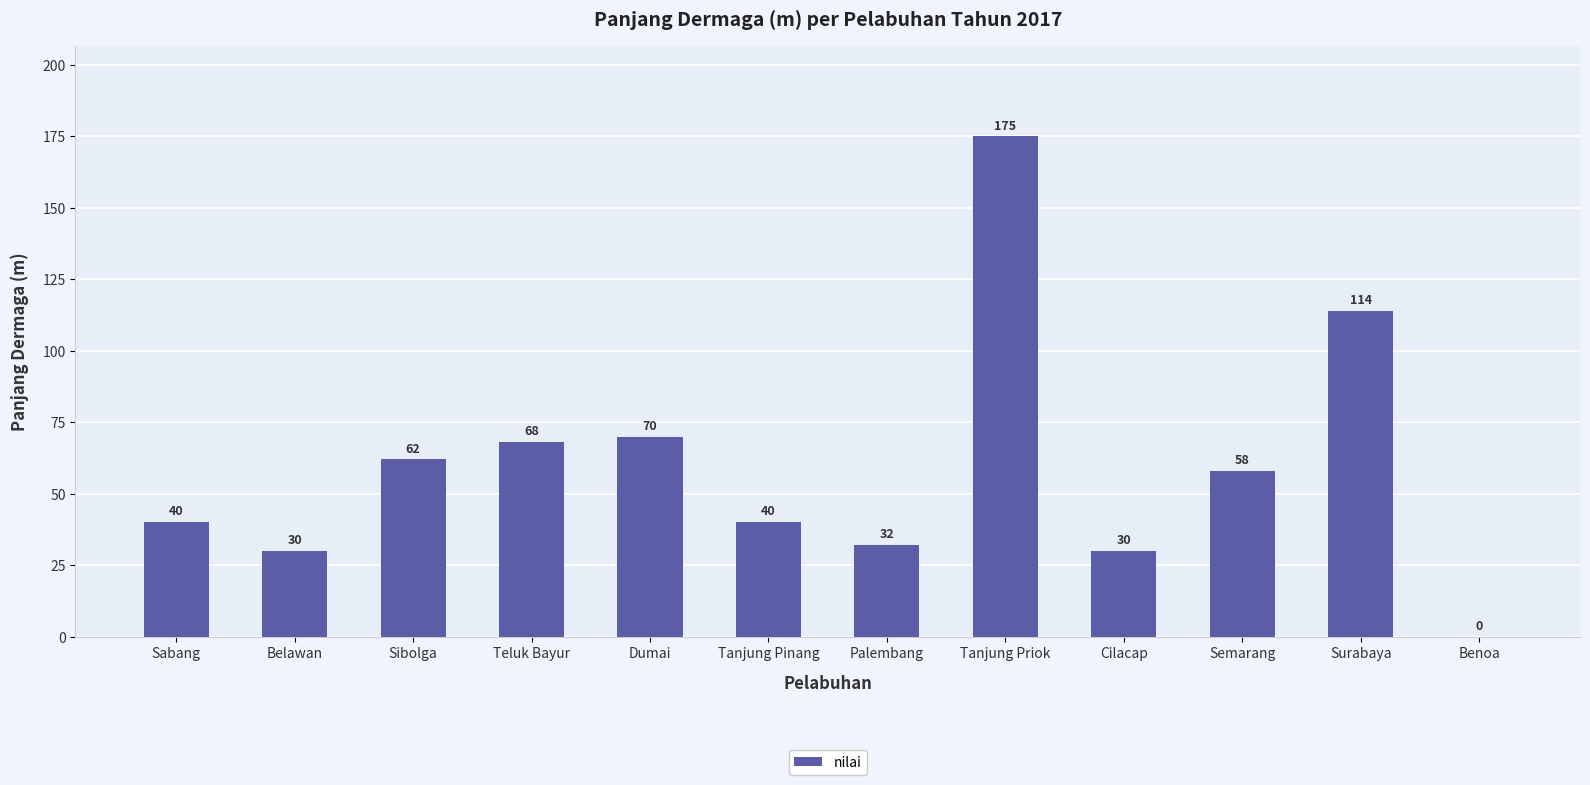

What value does the data have at Belawan?

30